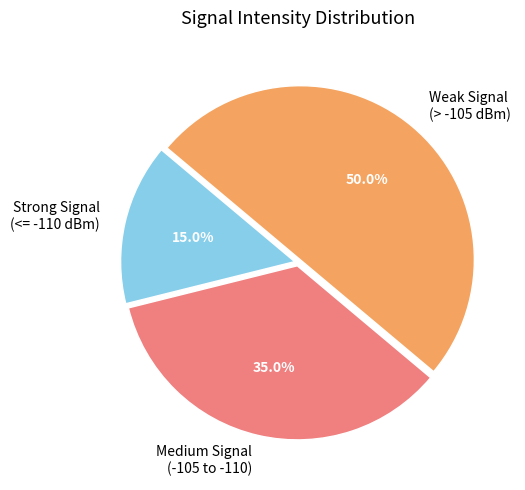

To the nearest percent, what is the difference between the largest and smallest slice percentages?

35%